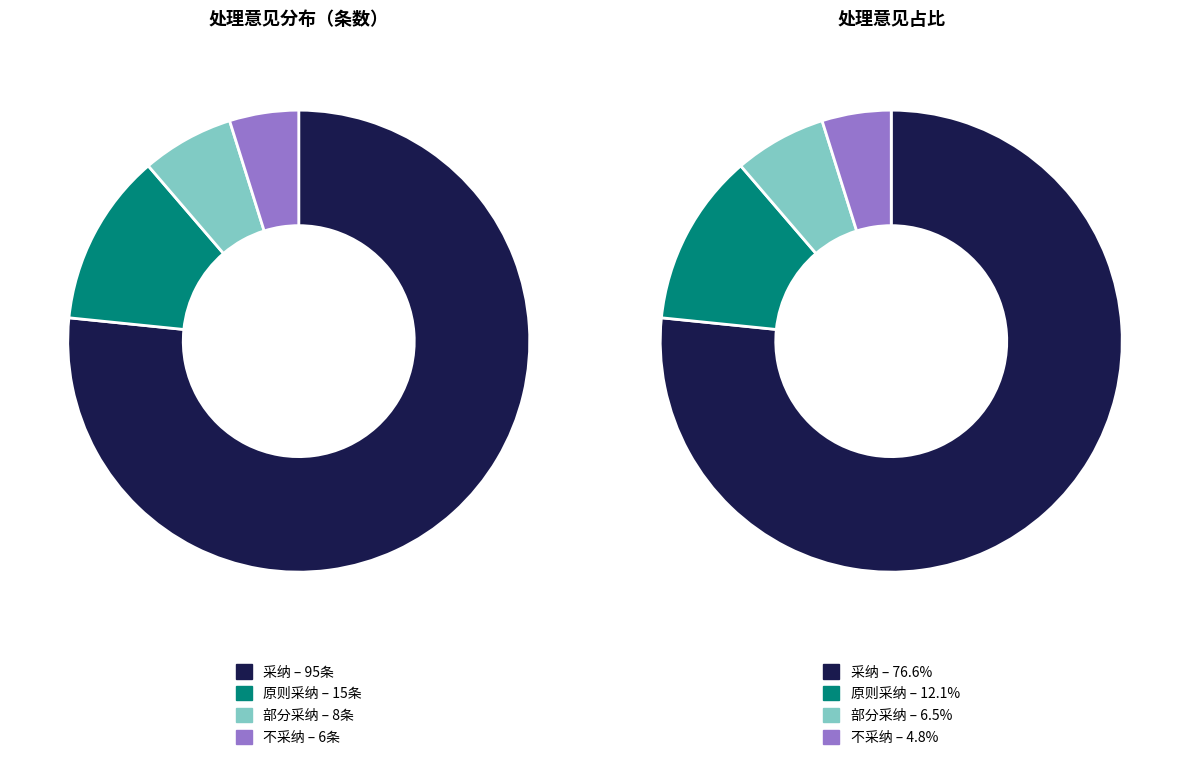

What is the smallest slice in the pie chart?

不采纳